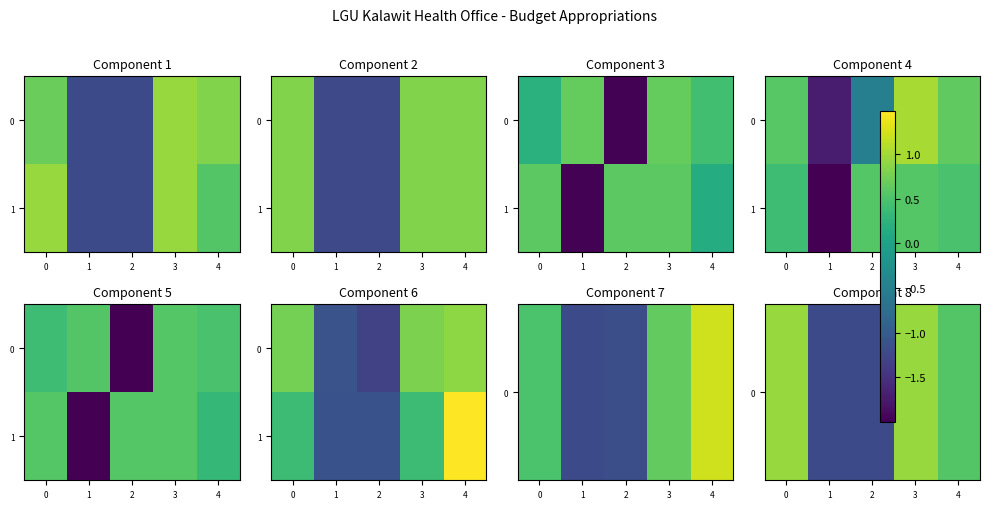

List the labels in order of 0 value, smallest first.

1, 2, 4, 0, 3